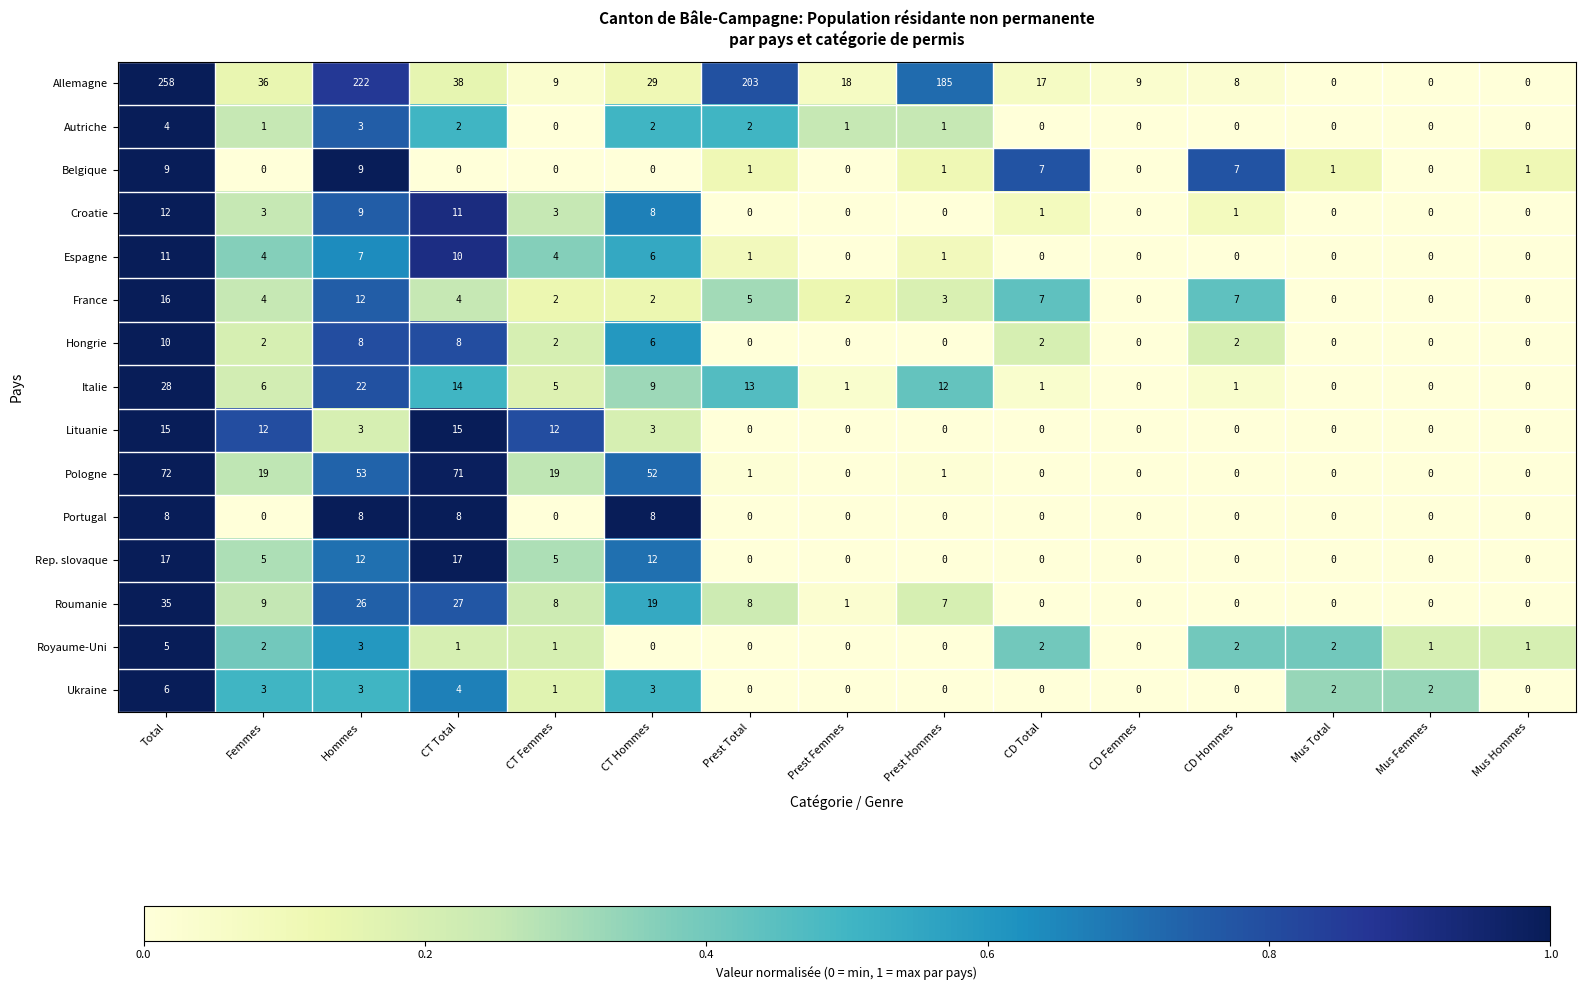

What is the difference between the highest and lowest values at Prest Hommes?

185